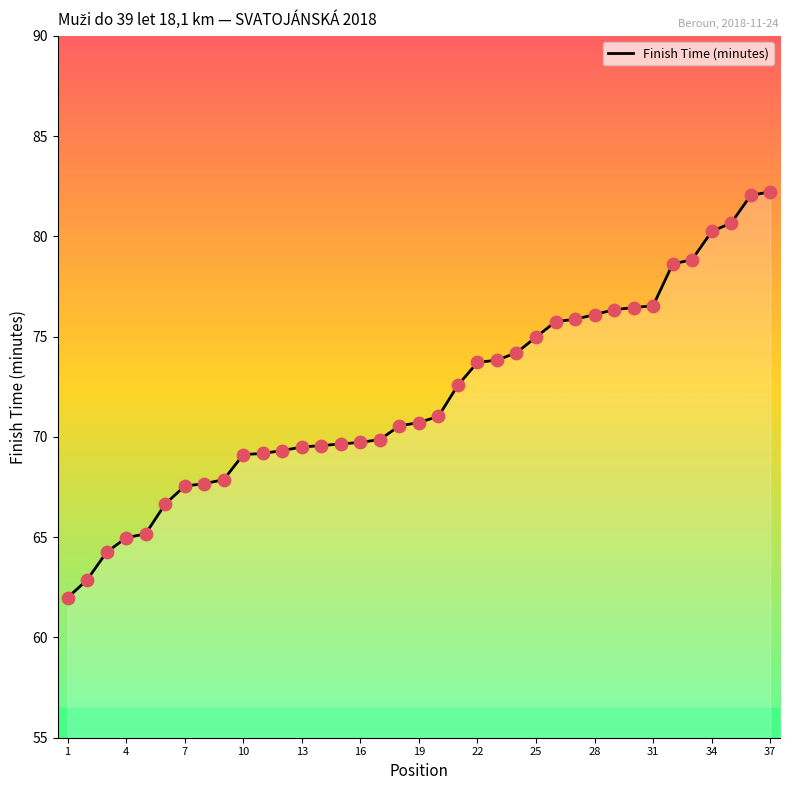

What is the minimum value shown in the chart?

62.0